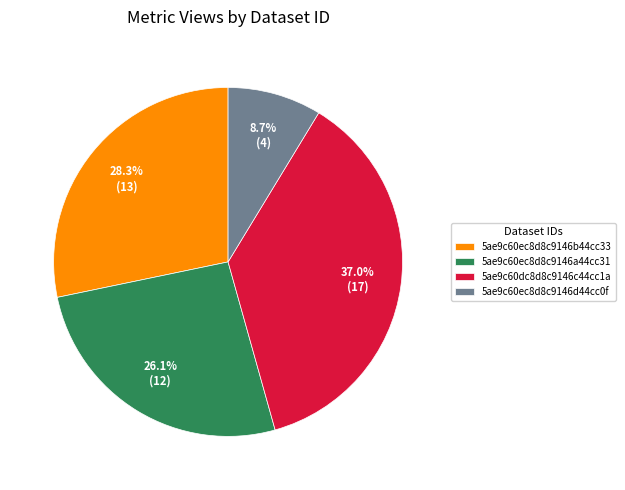

What percentage is the 5ae9c60ec8d8c9146b44cc33 slice, to the nearest percent?

28%